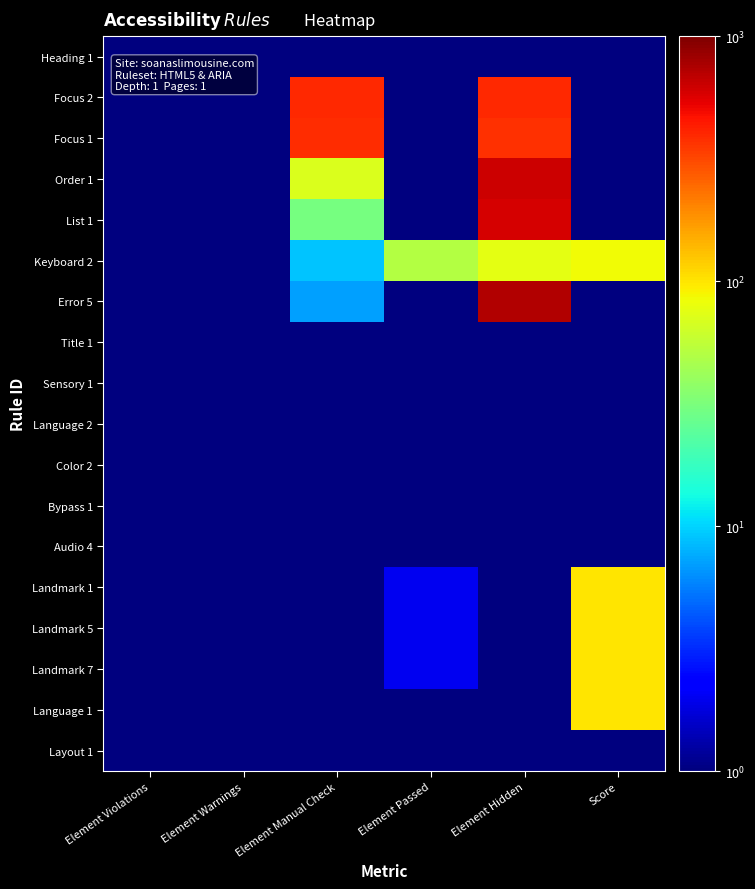

At which category does the chart reach its peak across all series?

Element Hidden